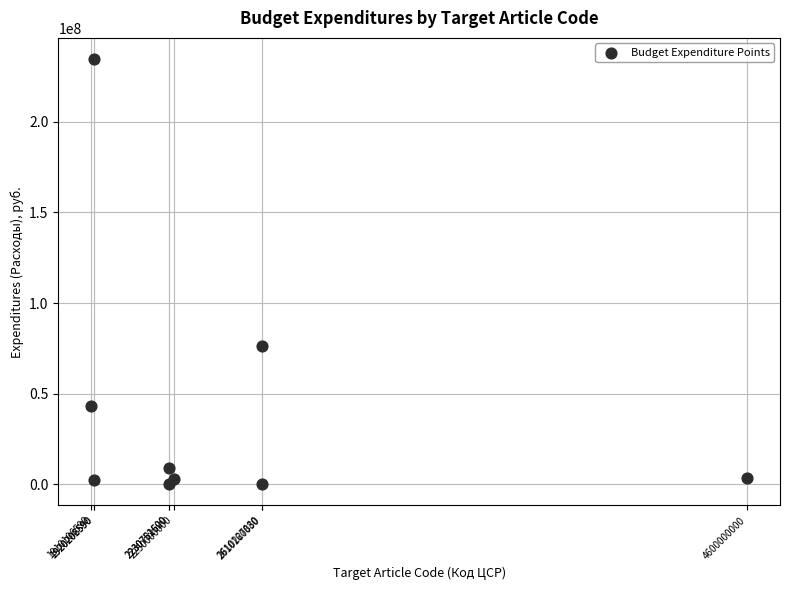

What Y value in the scatter plot is closest to 117312786?

76444018.0